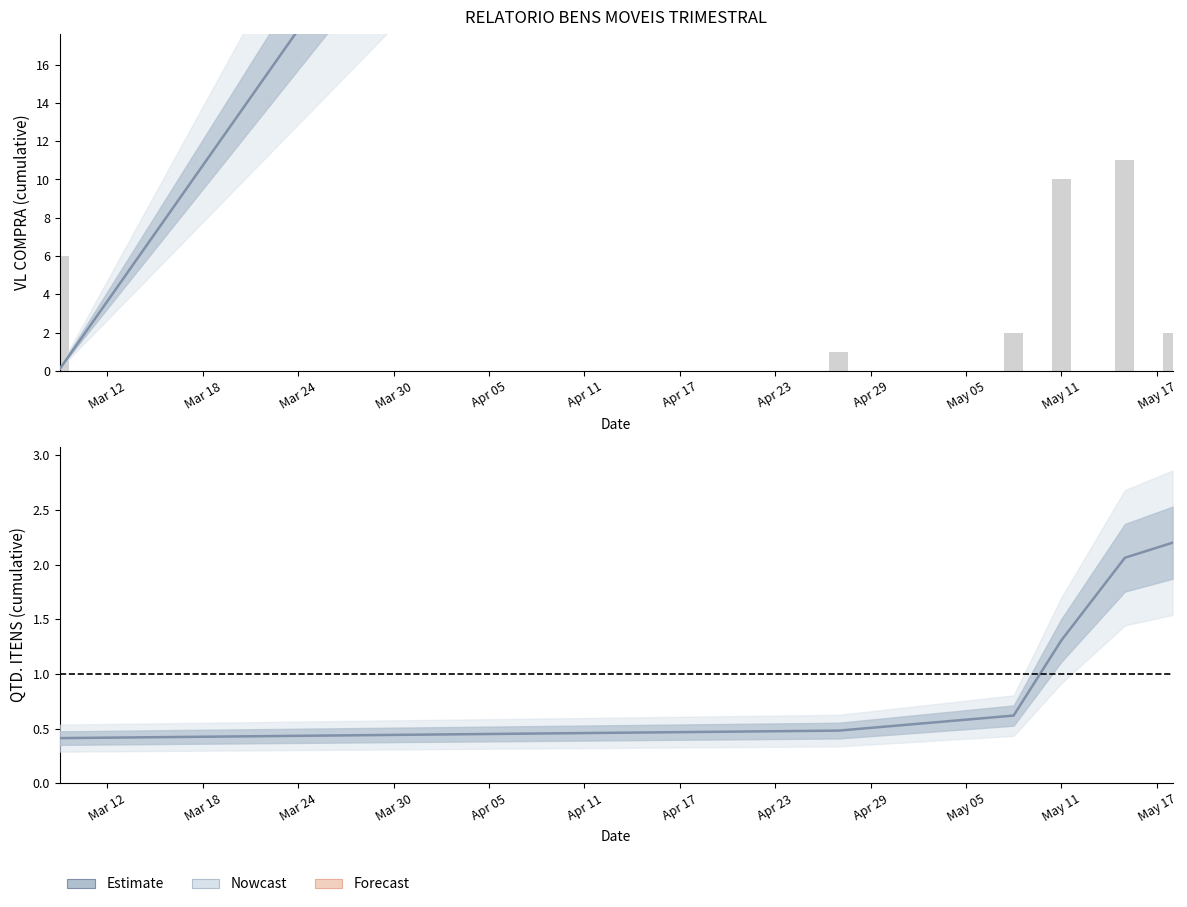

What is the approximate value of Daily count at Mar 12?

6.0